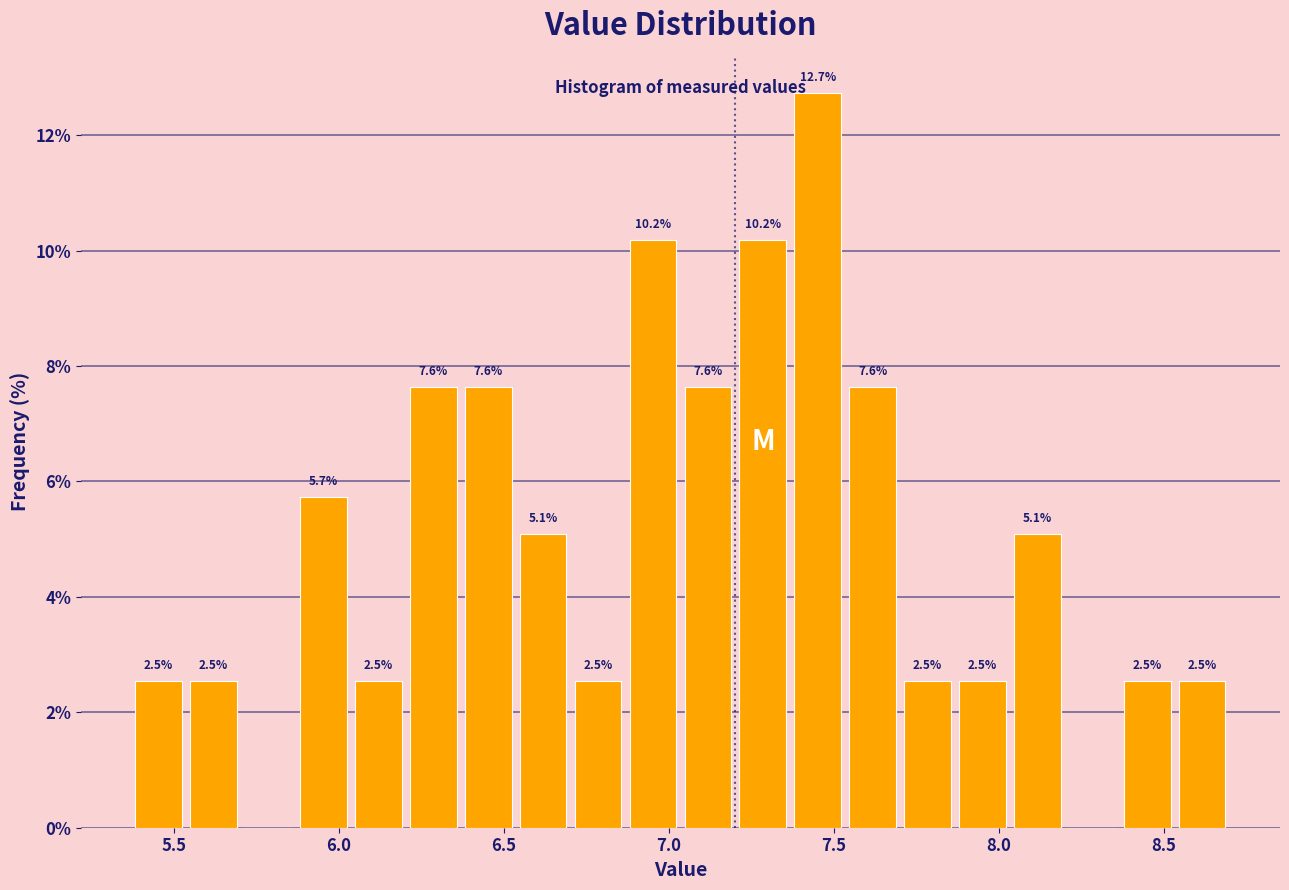

Around what value on the x-axis is the tallest bar? Give the approximate position of its centre, as read against the axis.

7.45